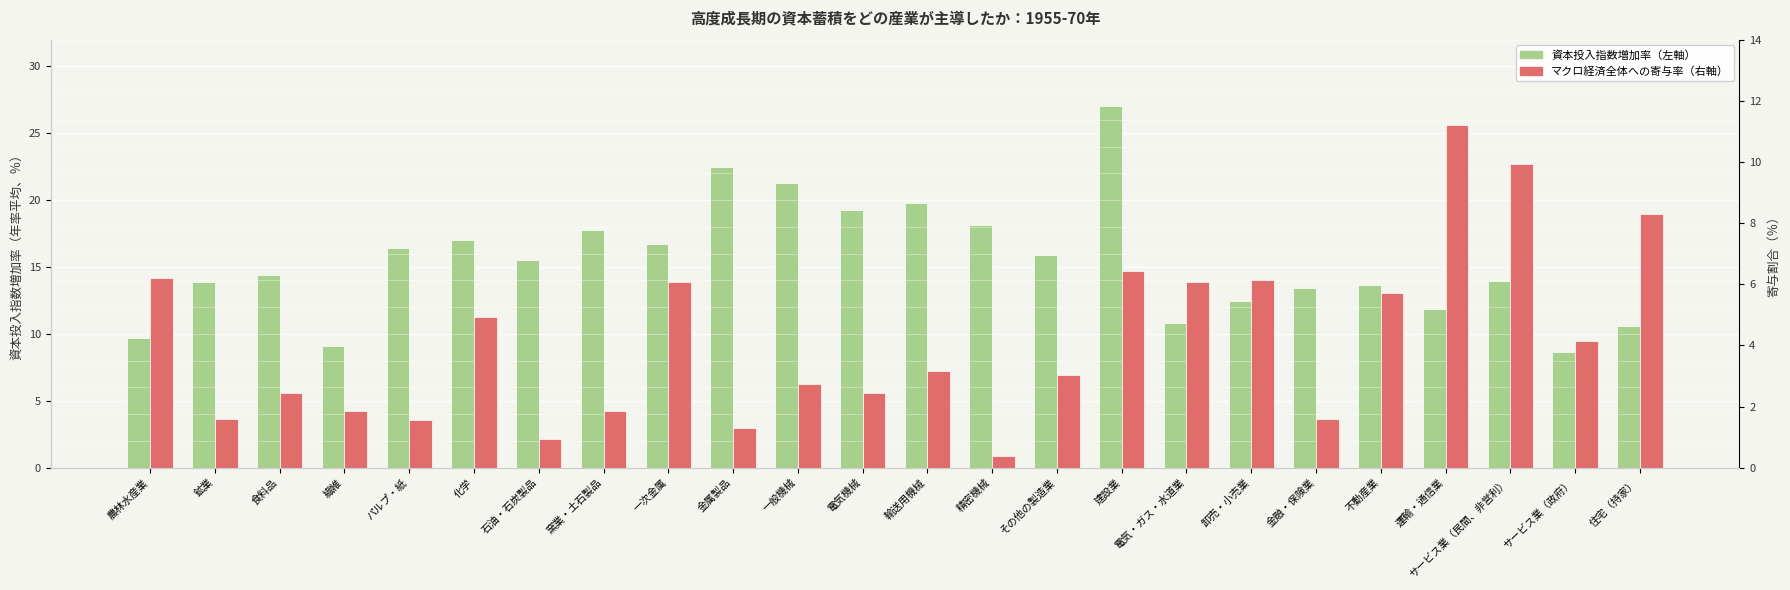

Which series has the largest total across all categories?

資本投入指数増加率（左軸）